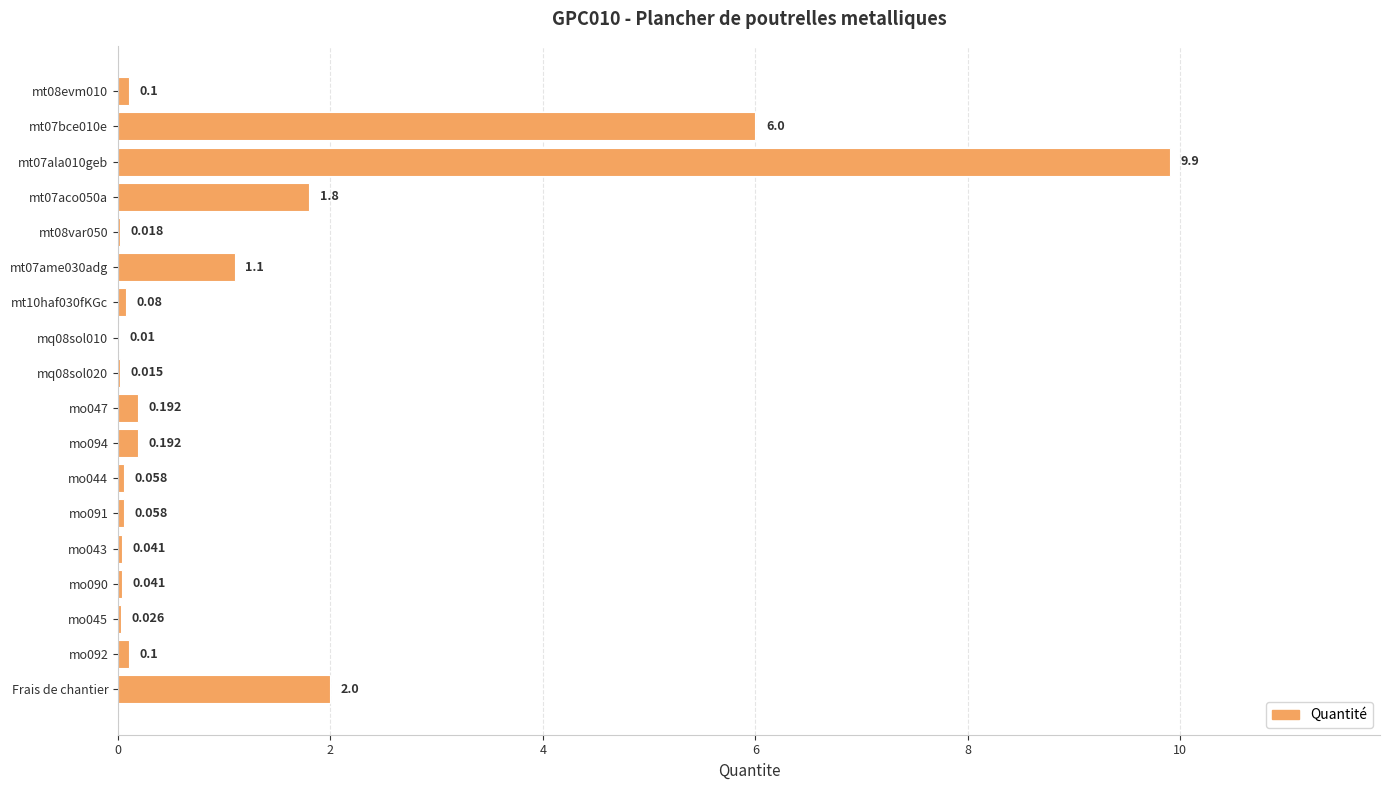

What is the difference between the maximum and second lowest values?

9.9